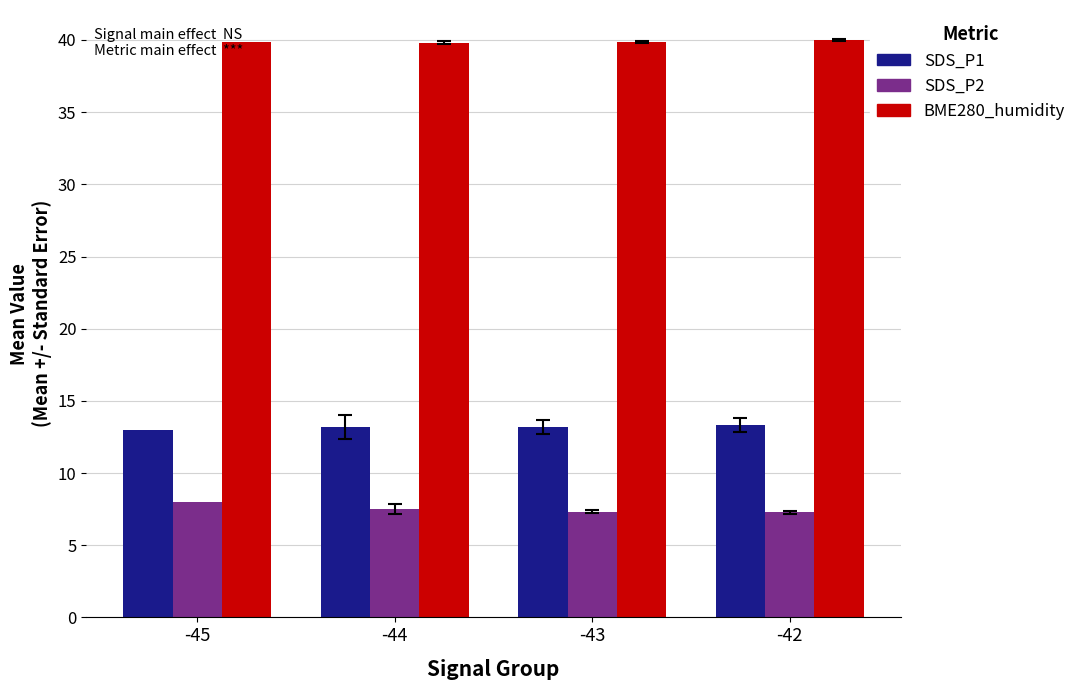

What is the difference between the highest and lowest values at -45?

31.9